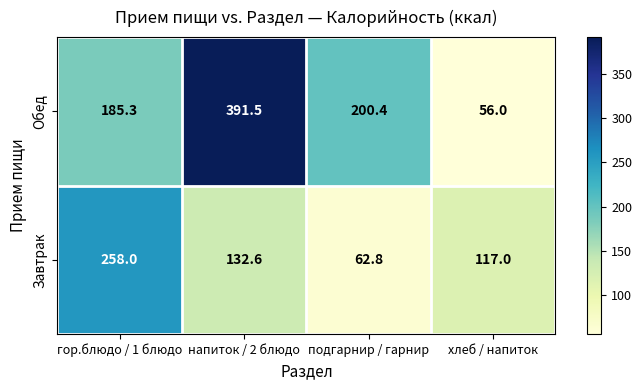

Which series has the widest spread of values?

Обед